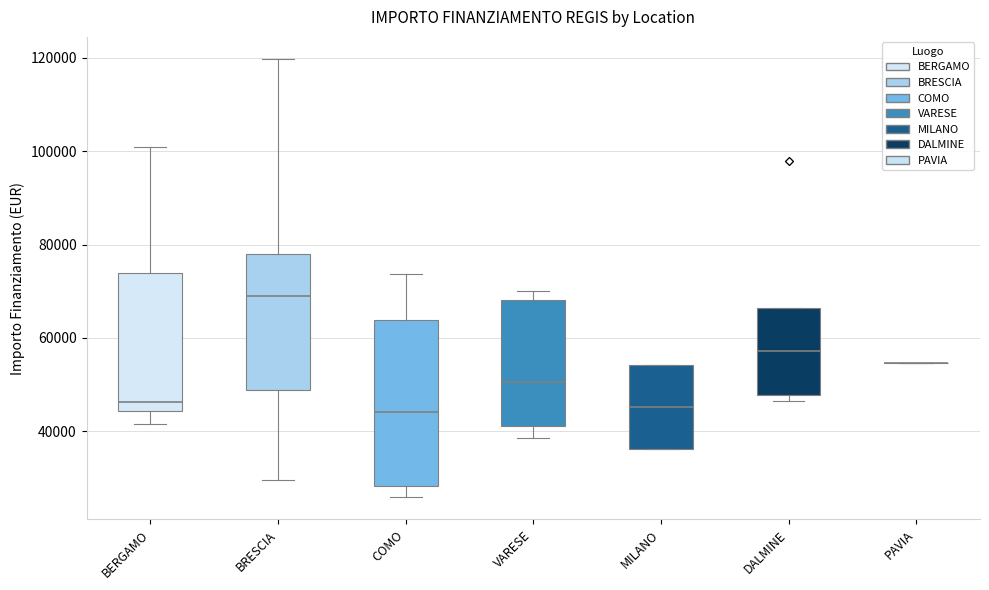

Comparing the boxes themselves (not the whiskers), which one is the tallest?

COMO